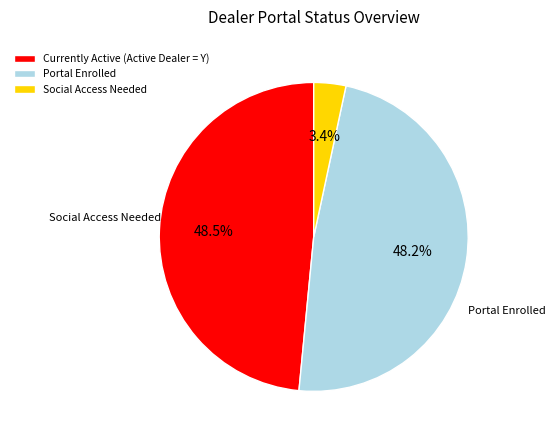

To the nearest percent, what is the difference between the largest and smallest slice percentages?

45%